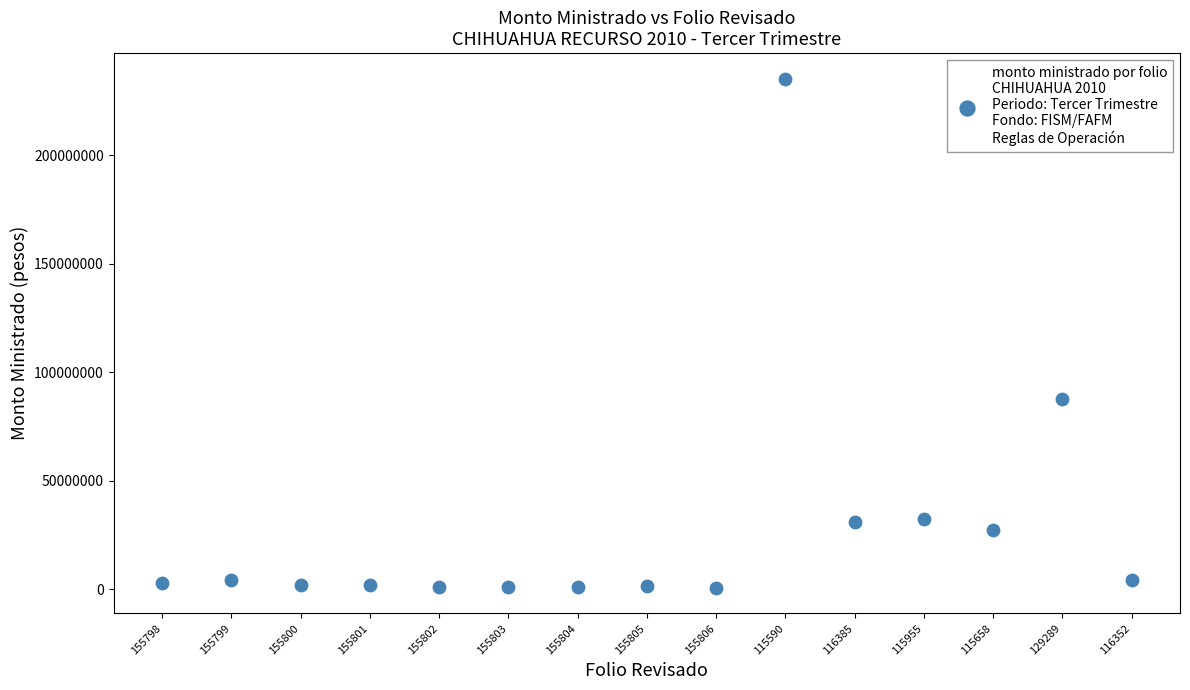

What Y value in the scatter plot is closest to 117937483?

87869695